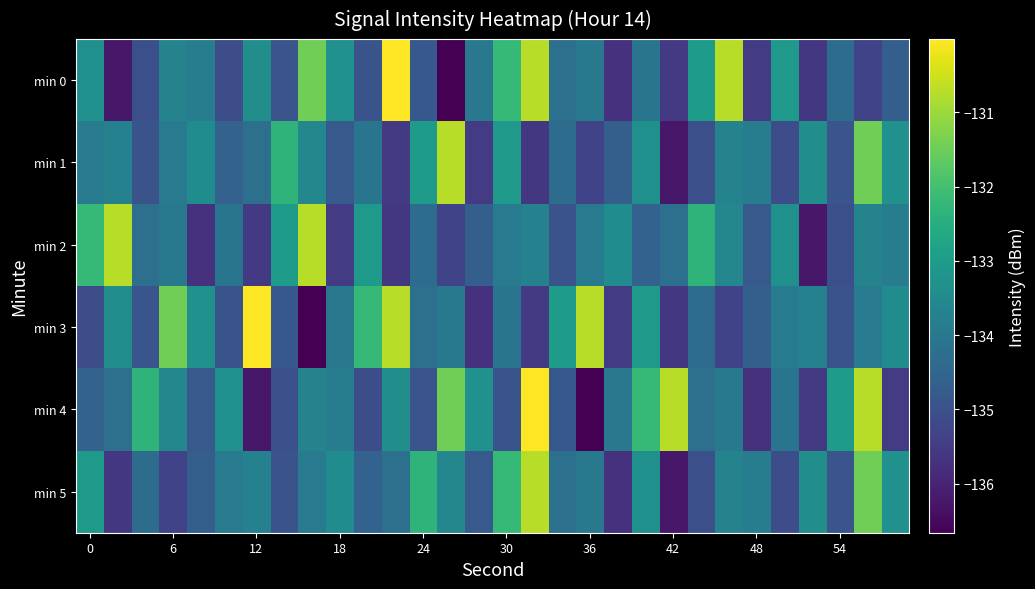

What is the minimum value shown in the chart?

-136.7